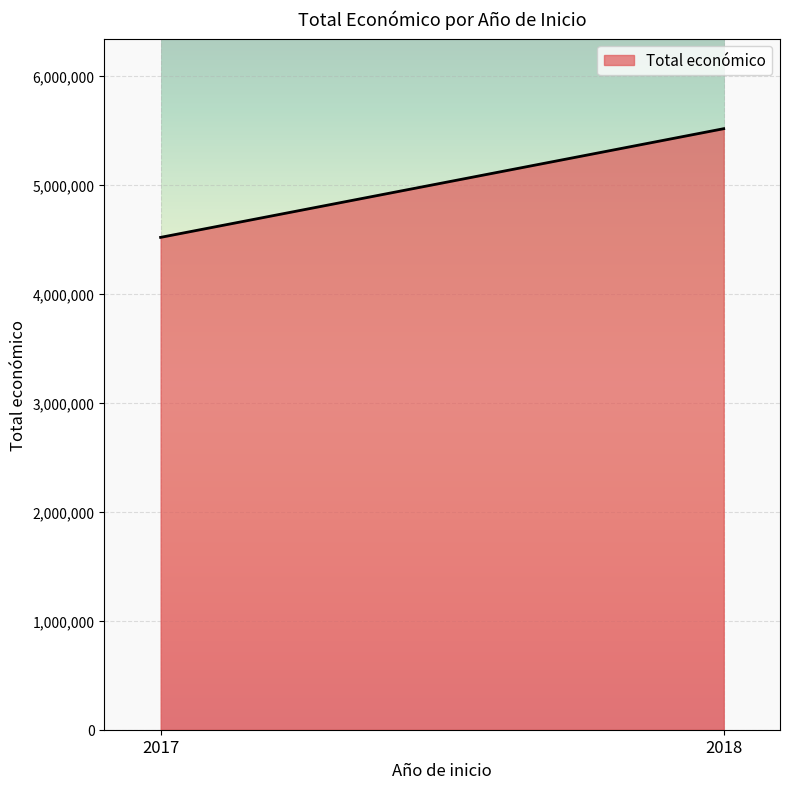

True or false: there are more than 1 points higher than both neighbors.

False